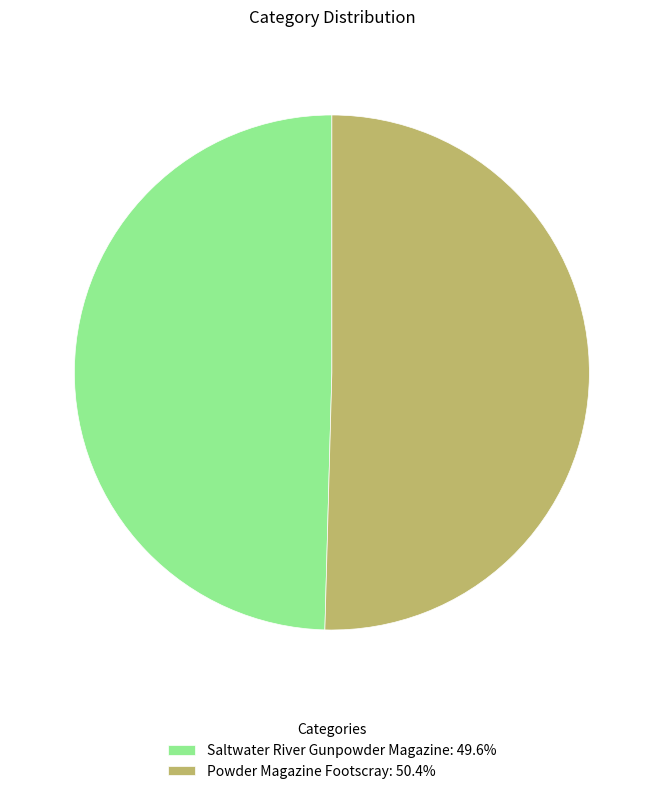

Which category has the biggest portion of the pie?

Powder Magazine Footscray